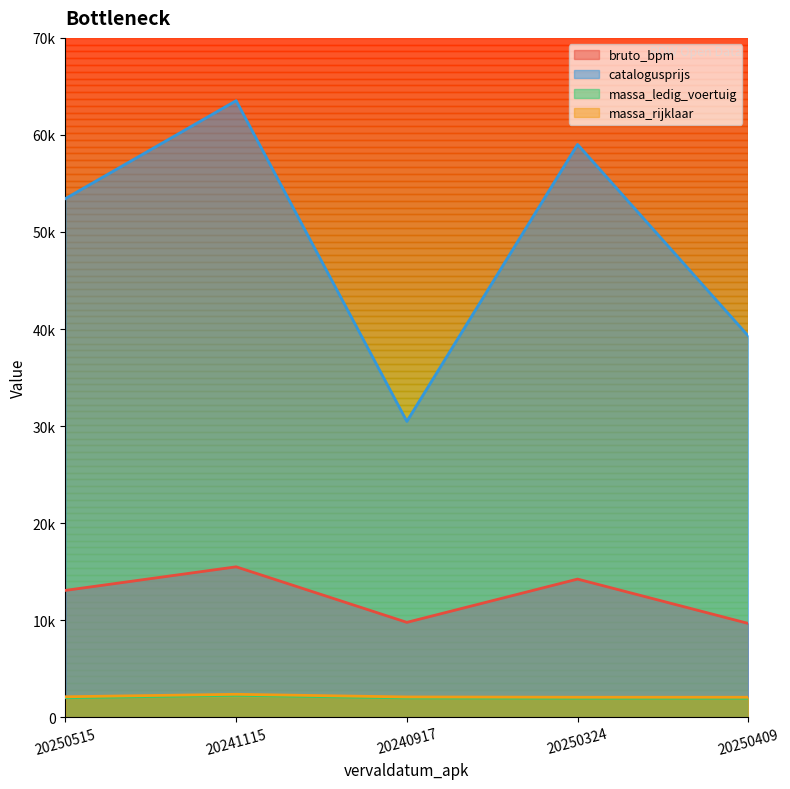

True or false: catalogusprijs and bruto_bpm cross at least once.

False